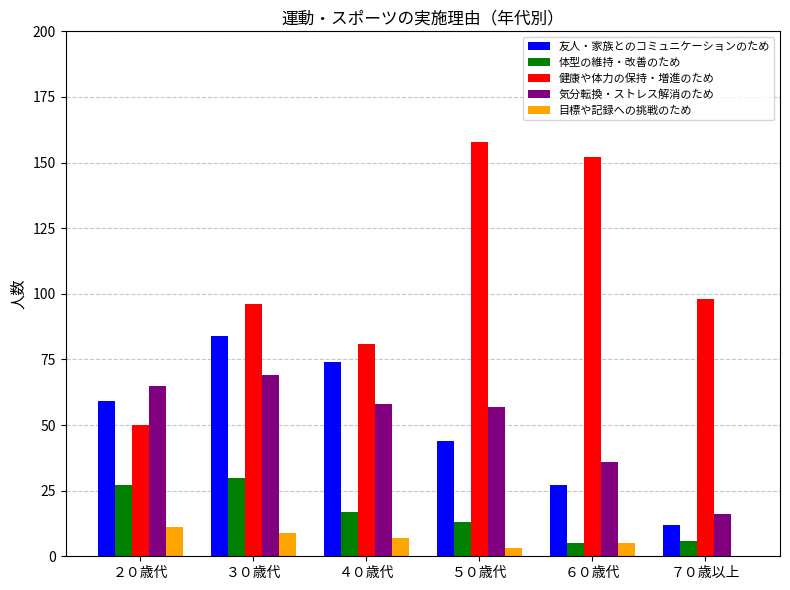

Is the value of 友人・家族とのコミュニケーションのため at ７０歳以上 greater than the value of 体型の維持・改善のため at ４０歳代?

No